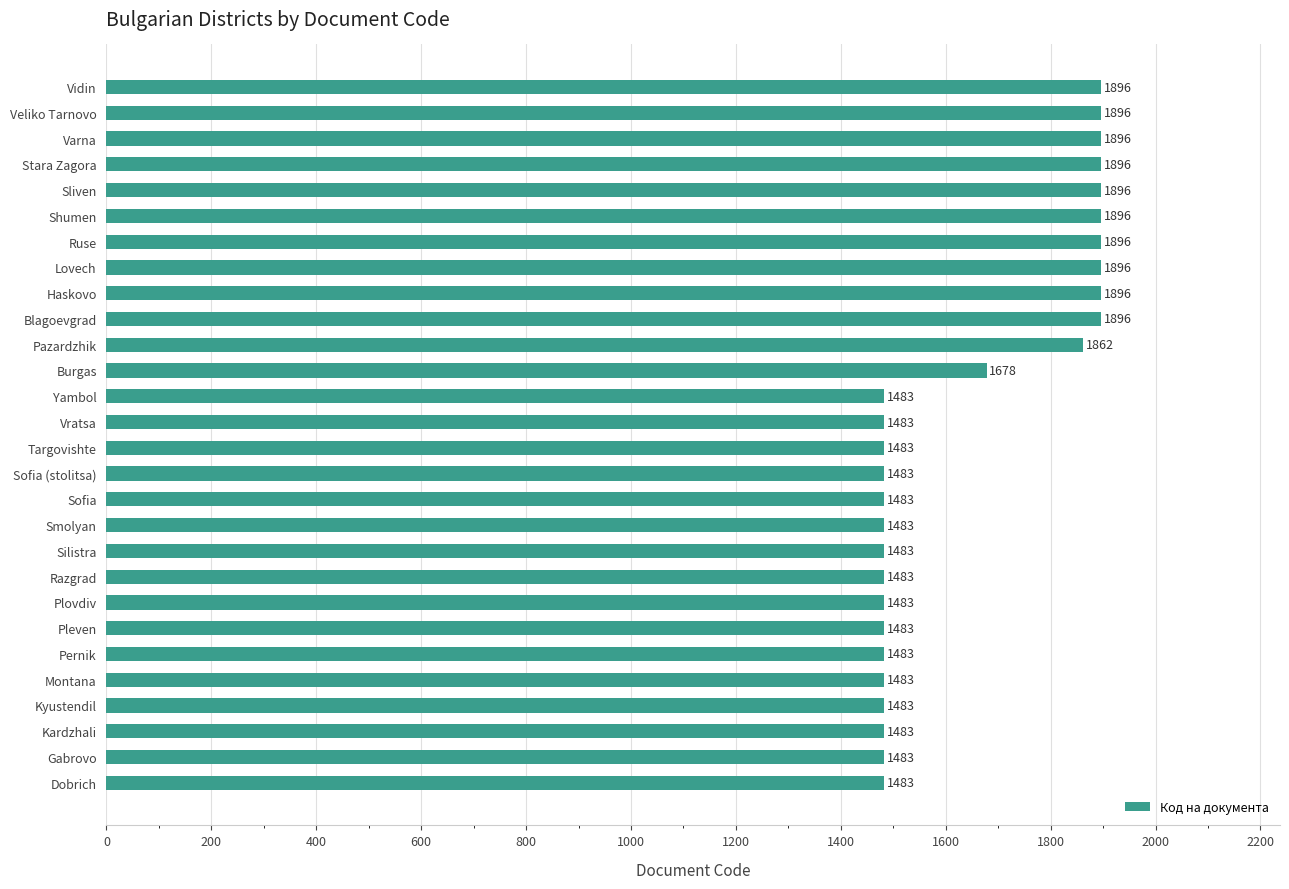

What is the sum of all values?

46228